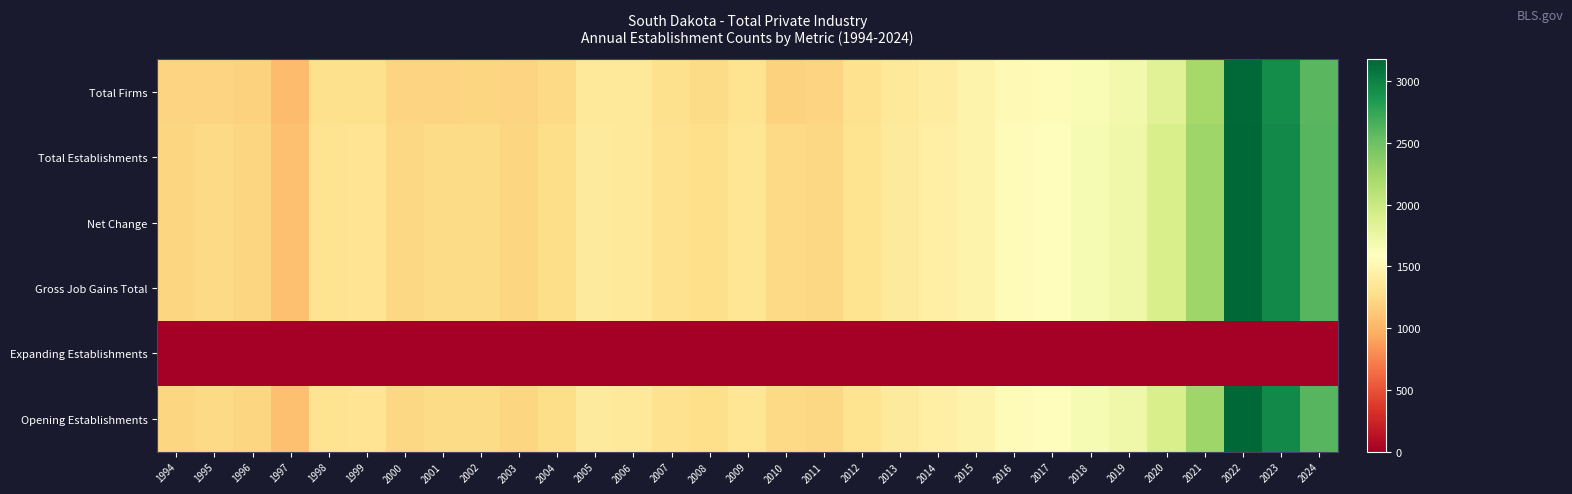

At which category is the sum across all series the highest?

2022